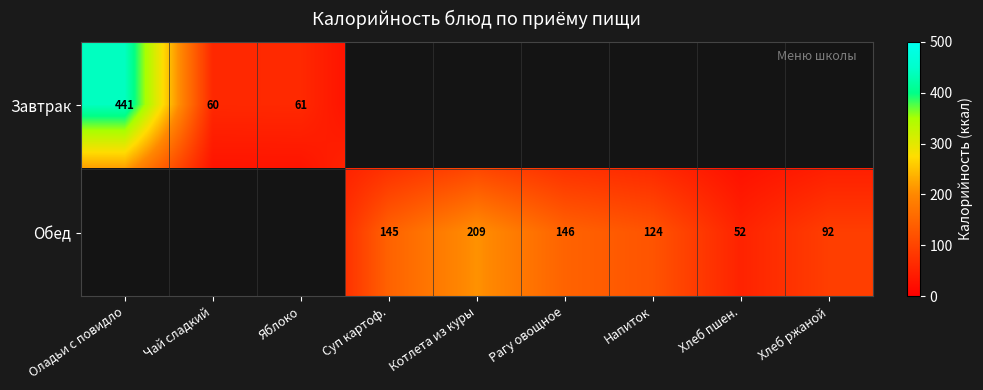

Is it true that Обед equals 69 at Напиток?

False